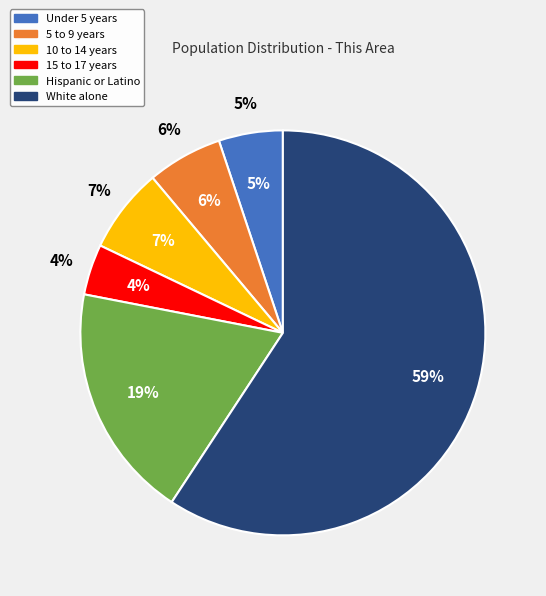

Which has a higher value, 5 to 9 years or 15 to 17 years?

5 to 9 years